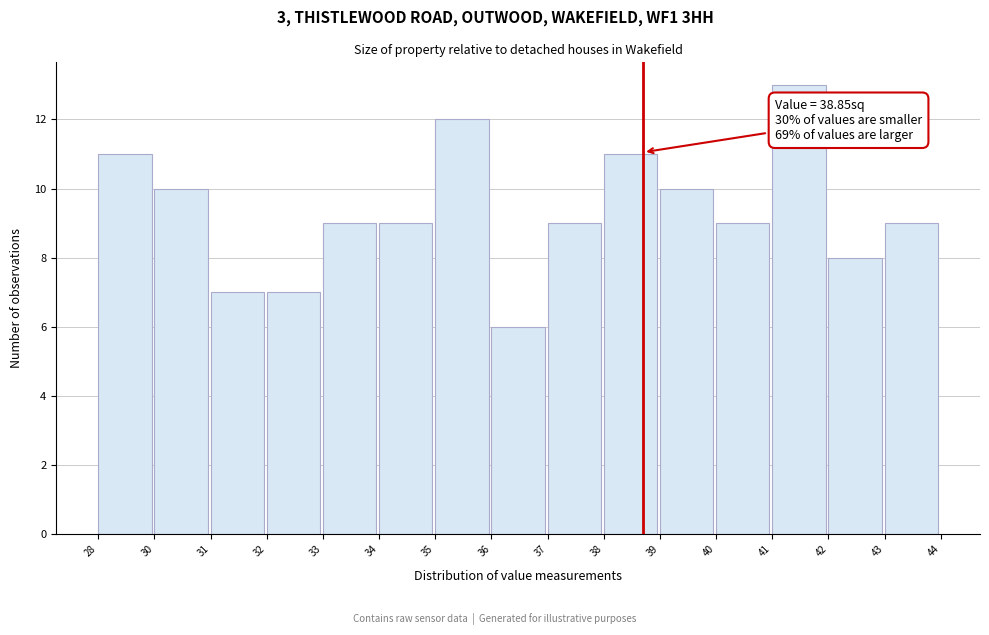

Reading left to right, what are all the values shown in this chart?

11	10	7	7	9	9	12	6	9	11	10	9	13	8	9